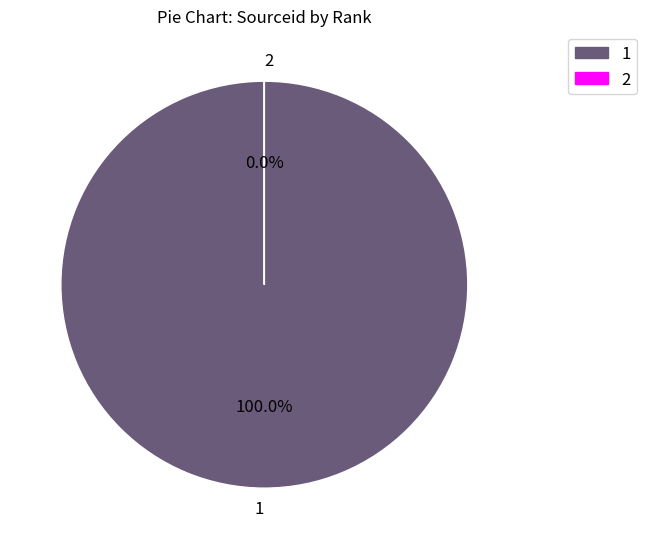

Which category accounts for the majority?

1